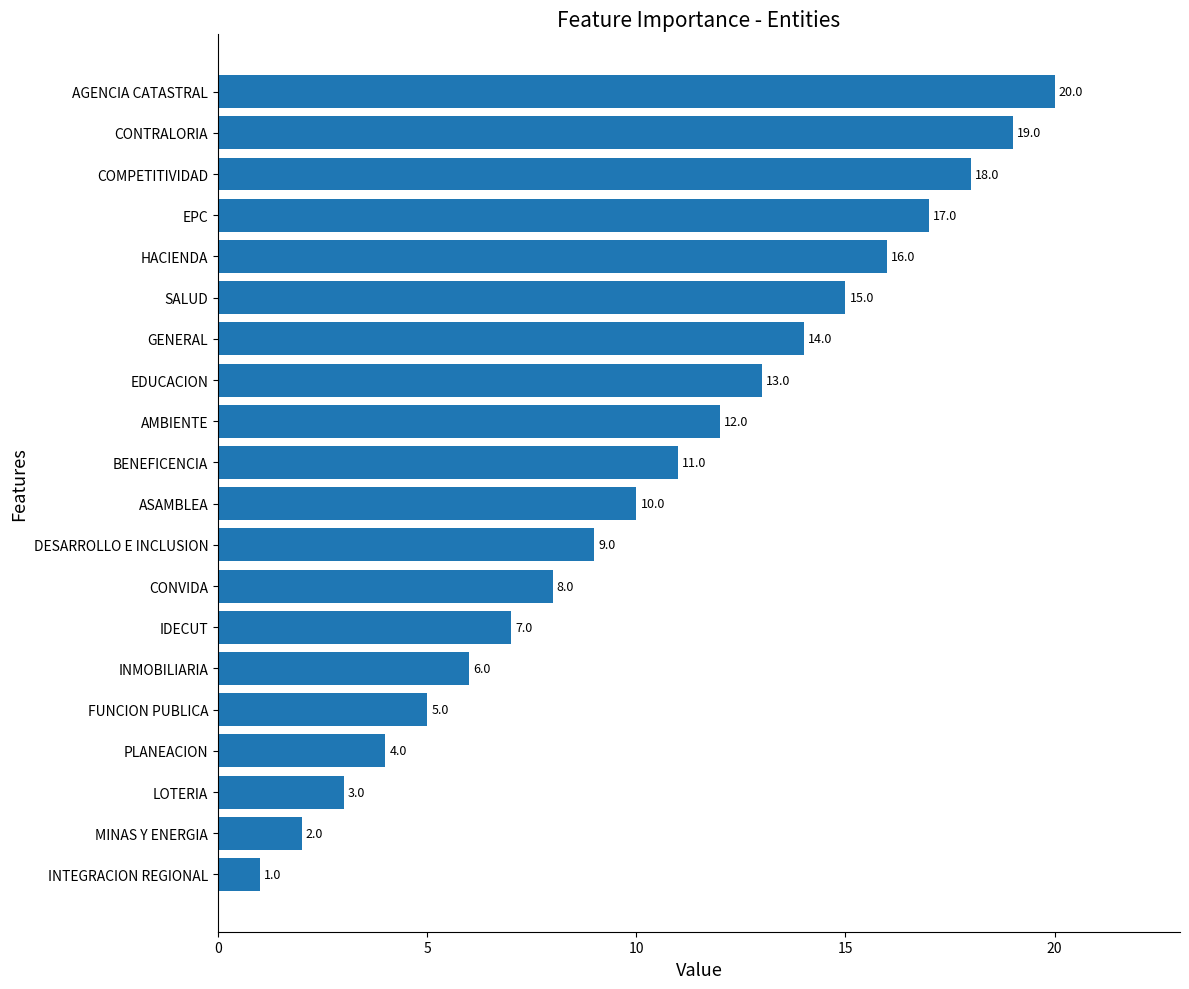

How many data points are less than 11?

10